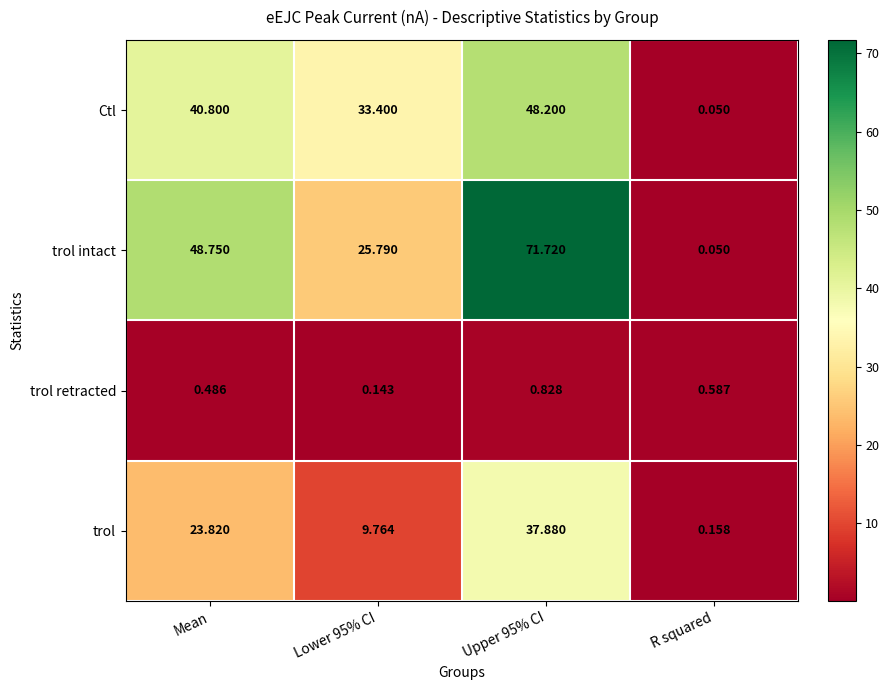

Rank the series at Upper 95% CI from highest to lowest value.

trol intact, Ctl, trol, trol retracted